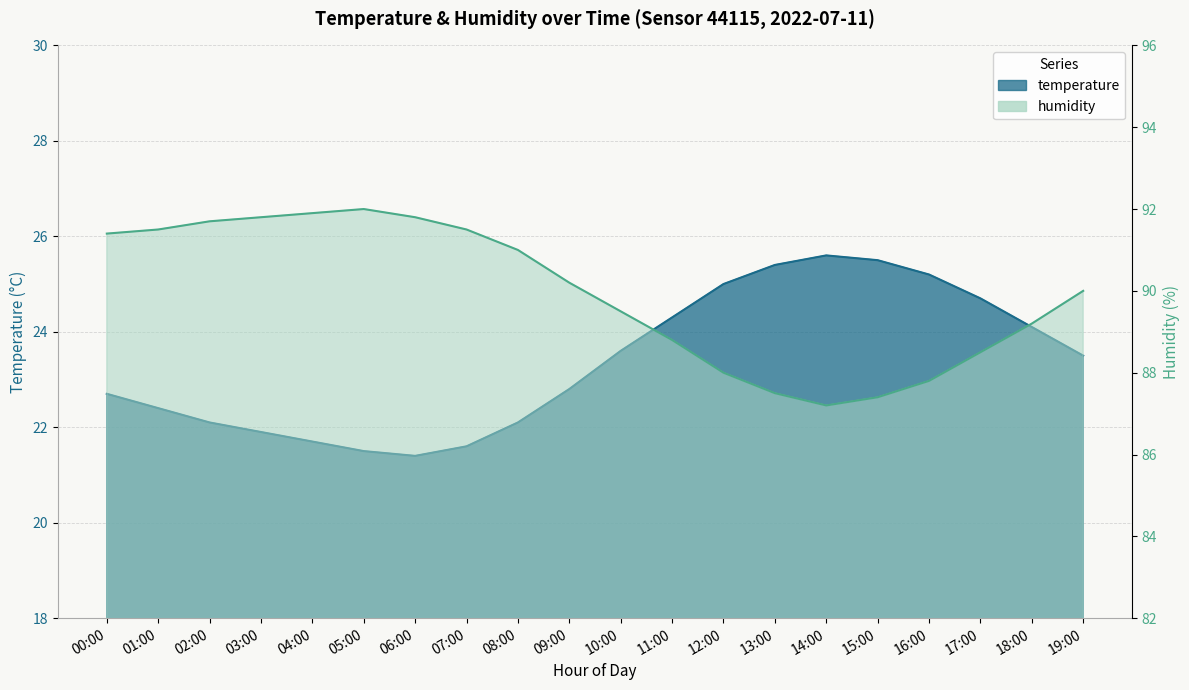

True or false: temperature has a value of 21.7 at 04:00.

True